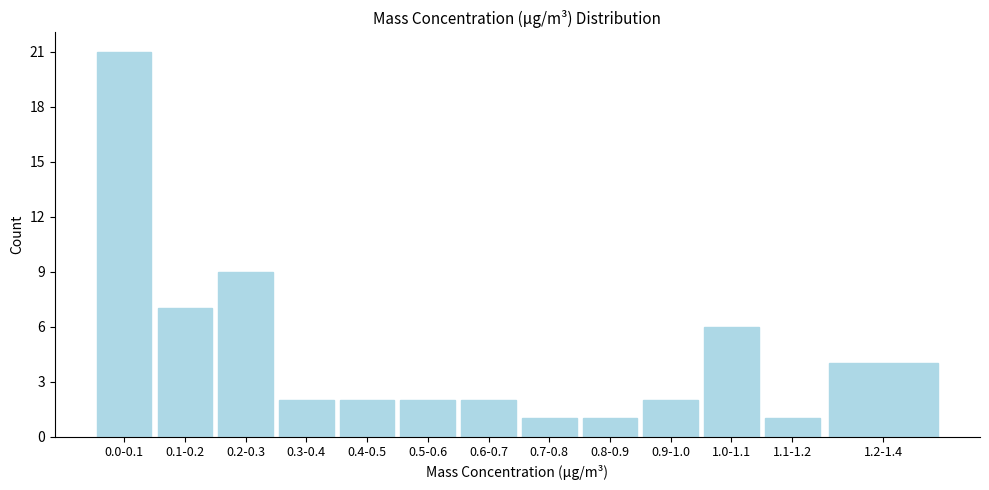

Reading right to left, list all the values displayed in this chart.

1.2-1.4=4	1.1-1.2=1	1.0-1.1=6	0.9-1.0=2	0.8-0.9=1	0.7-0.8=1	0.6-0.7=2	0.5-0.6=2	0.4-0.5=2	0.3-0.4=2	0.2-0.3=9	0.1-0.2=7	0.0-0.1=21